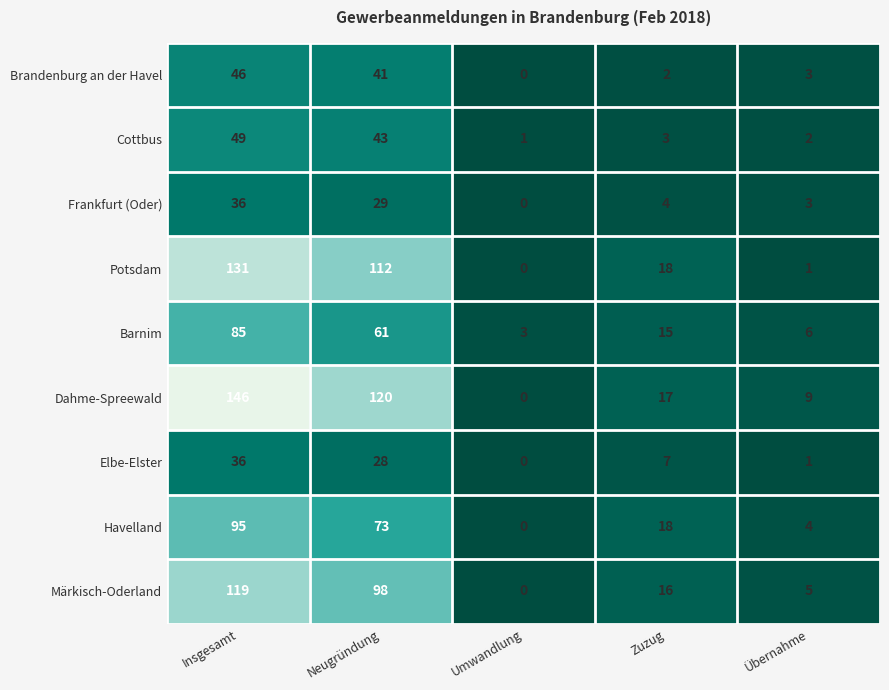

Where does the Elbe-Elster series first go above 7?

Insgesamt